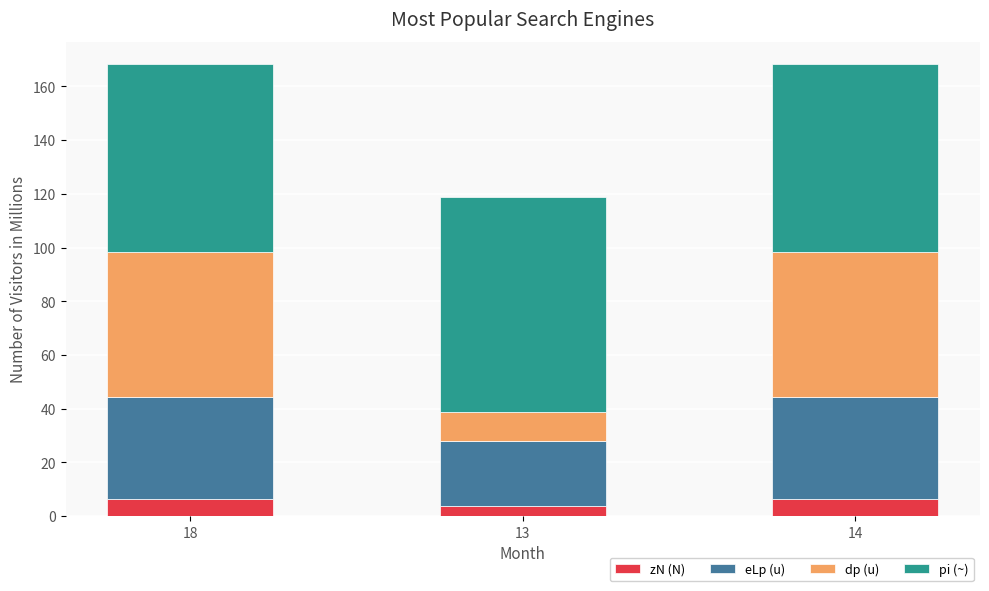

The zN (N) series shows 3.9 at 13. True or false?

True